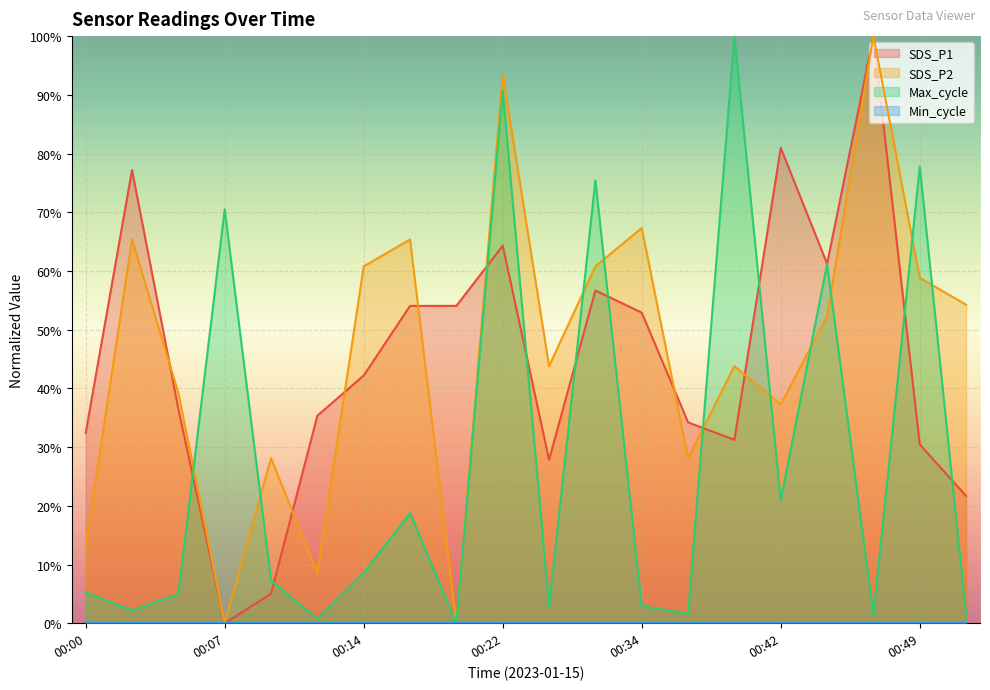

Which series has the largest total across all categories?

SDS_P2